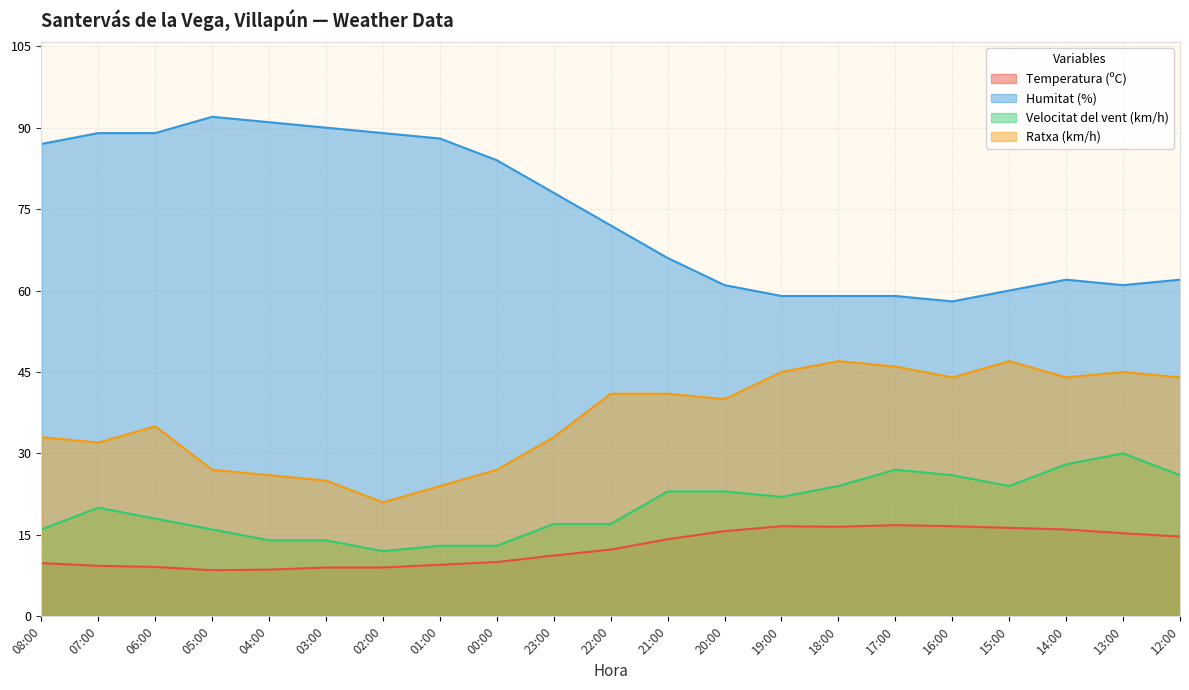

What is the difference between the Ratxa (km/h) values at 22:00 and 01:00?

17.0